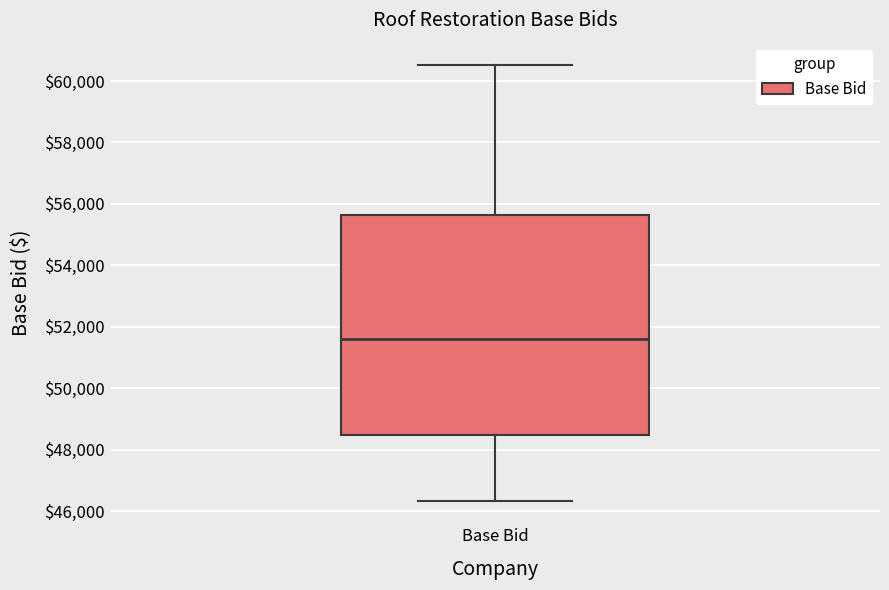

Where is the upper edge of the box for Base Bid on the y-axis? The values are not printed on the chart, so give them approximately, as read against the axis.

55600